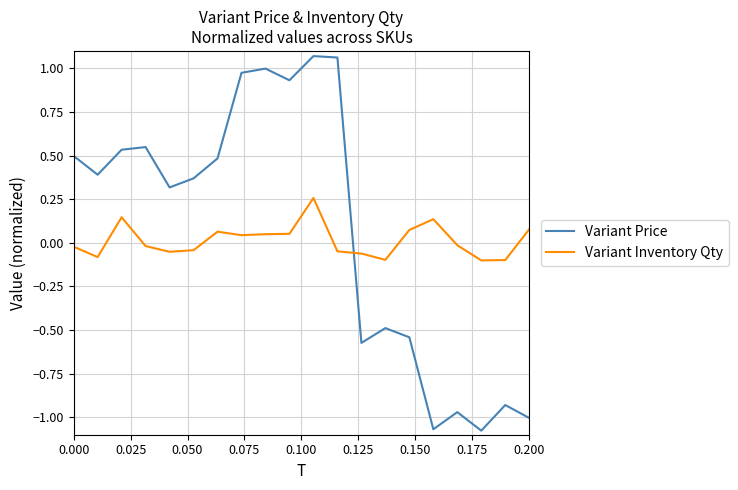

What is the difference between the maximum and minimum values in the Variant Price series?

2.1